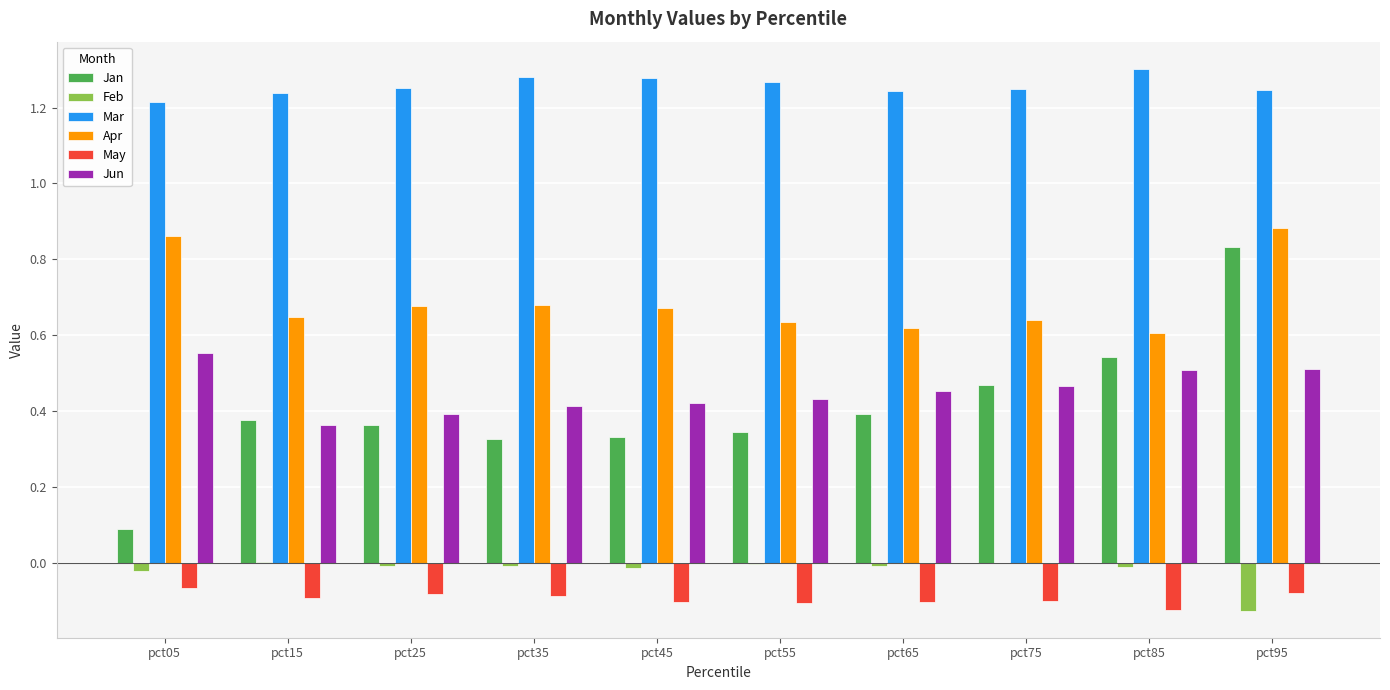

What is the sum of all Apr values?

6.9